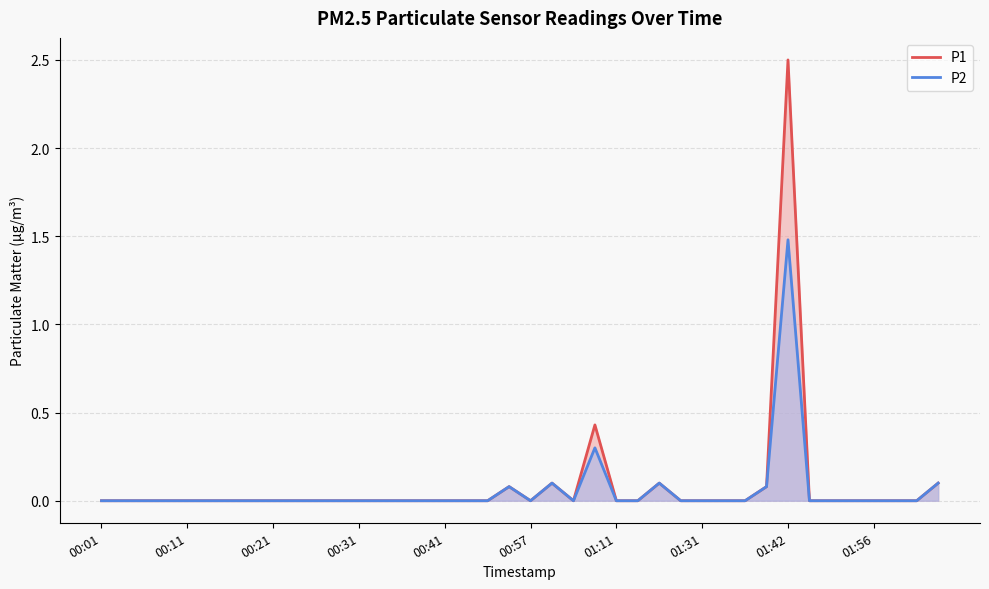

True or false: P2 and P1 cross at least once.

False